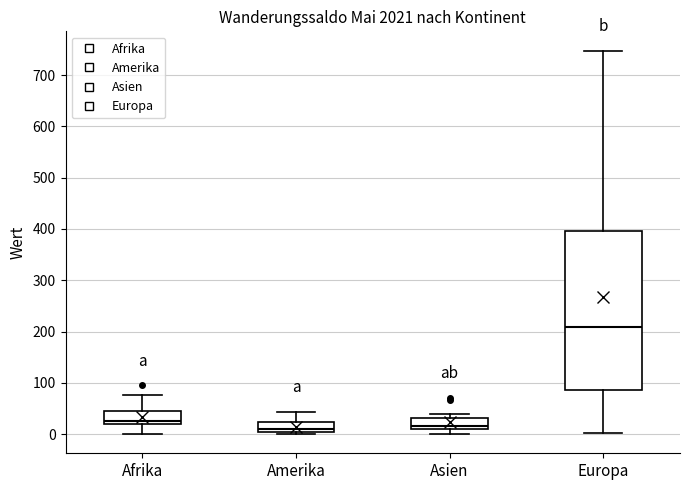

Comparing the boxes themselves (not the whiskers), which one is the tallest?

Europa